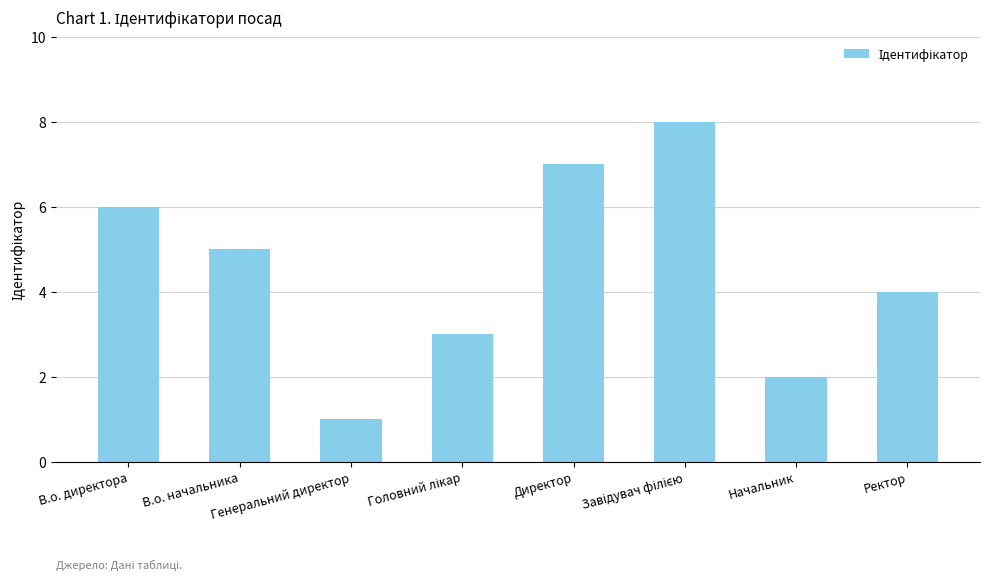

What is the difference between the maximum and minimum values?

7